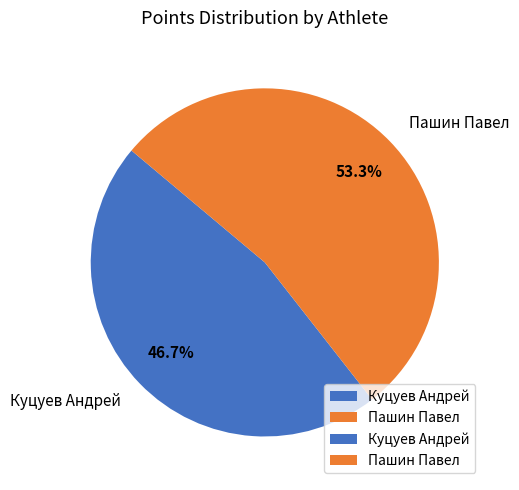

Which category has the smallest portion of the pie?

Куцуев Андрей